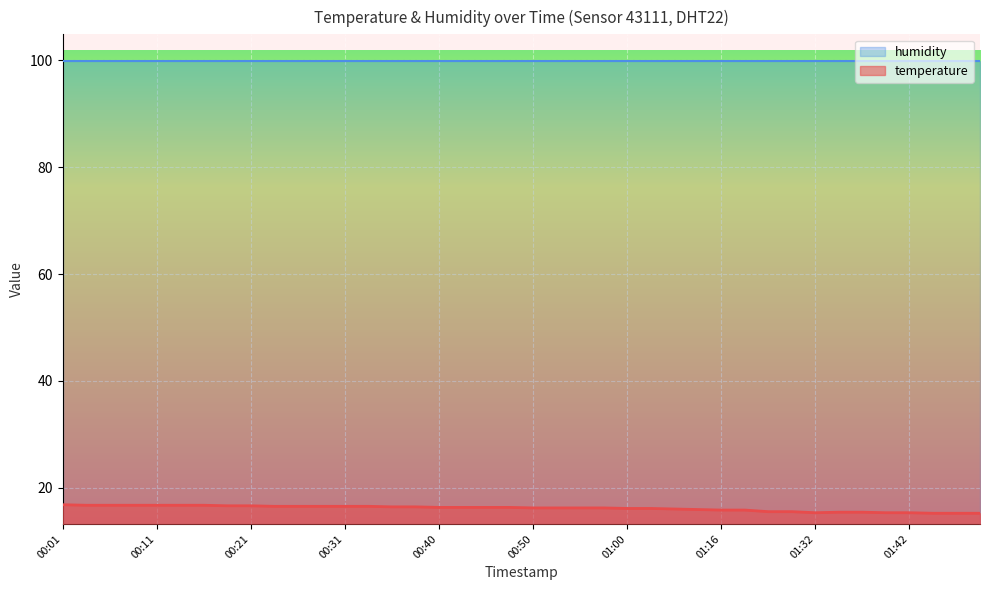

True or false: there are more than 0 points higher than both neighbors.

False